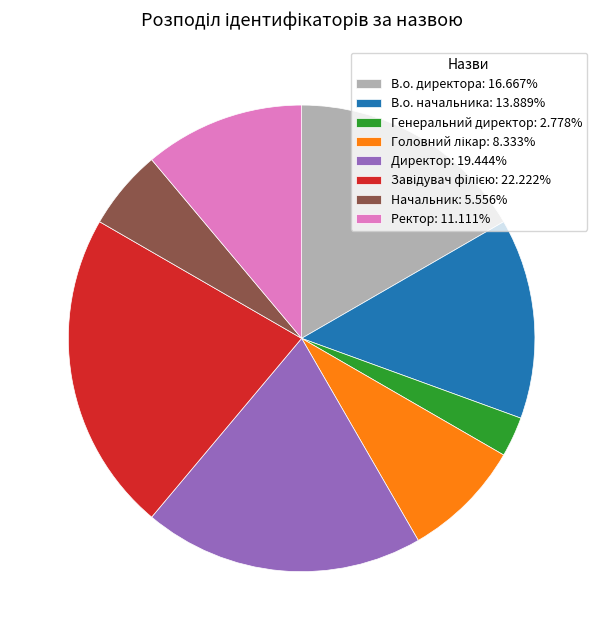

Approximately how many times larger is the value at В.о. начальника: 13.889% compared to Директор: 19.444%?

0.7